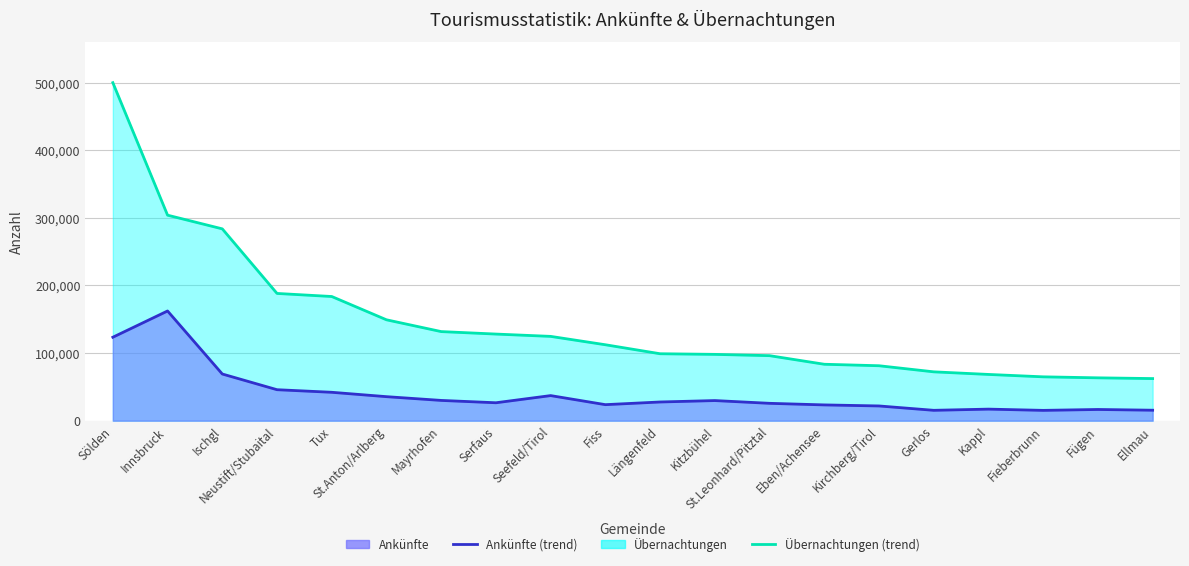

True or false: Übernachtungen (trend) has more than 2 interior local peaks.

False